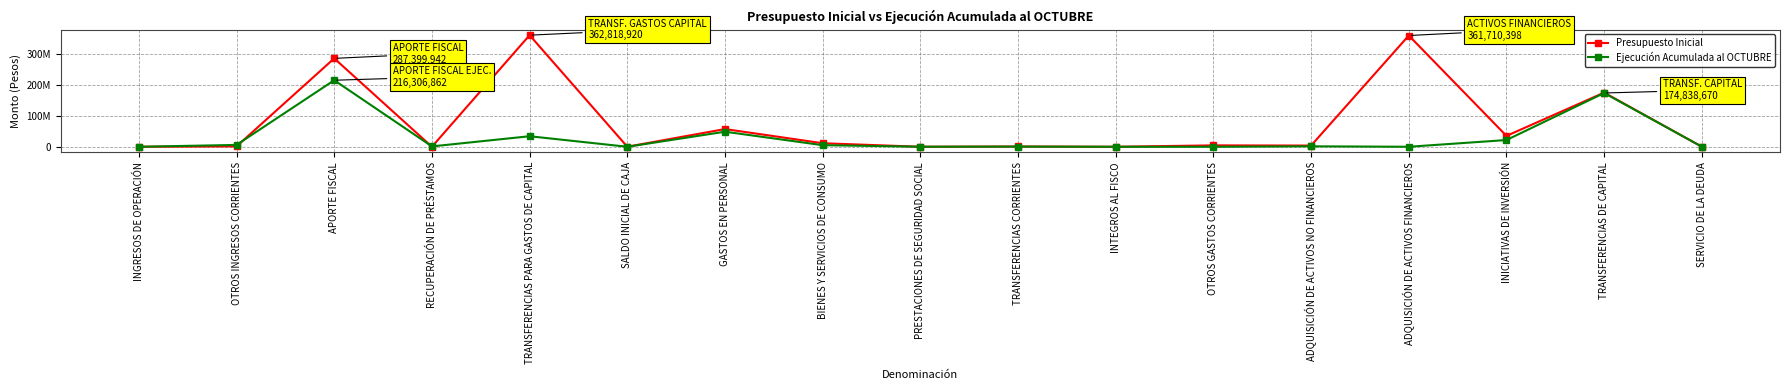

List the series in order of their overall mean, highest first.

Presupuesto Inicial, Ejecución Acumulada al OCTUBRE